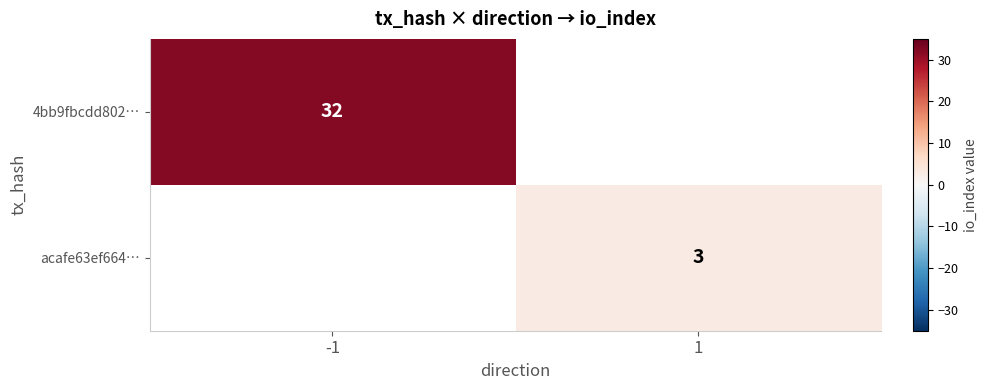

Is it true that 4bb9fbcdd802… equals 16.5 at -1?

False